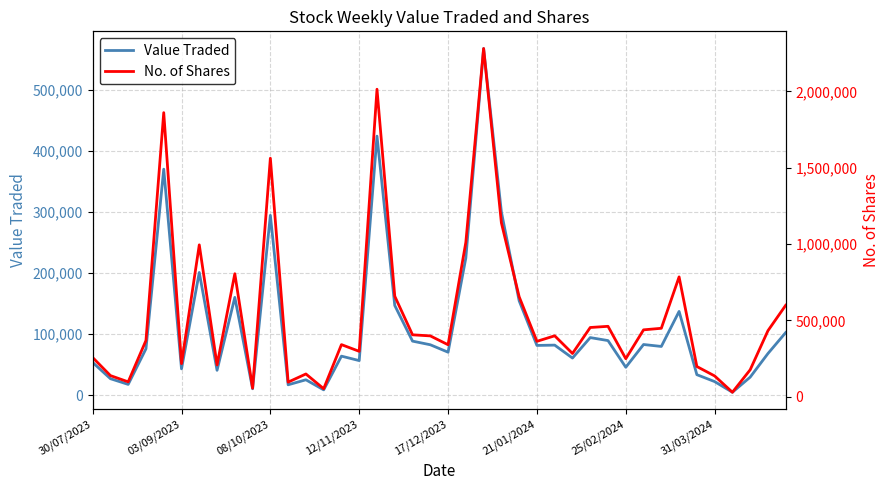

At how many categories does at least one series exceed 764959?

9